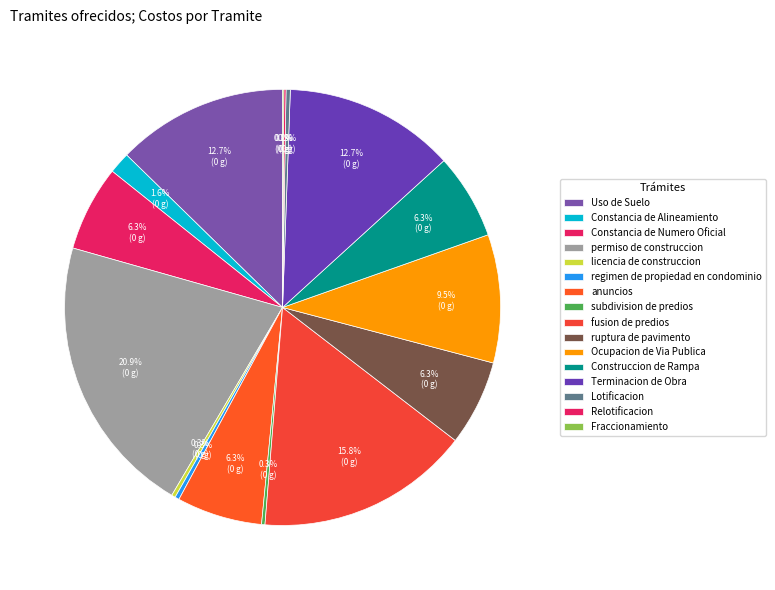

Is Uso de Suelo the majority of the pie?

No